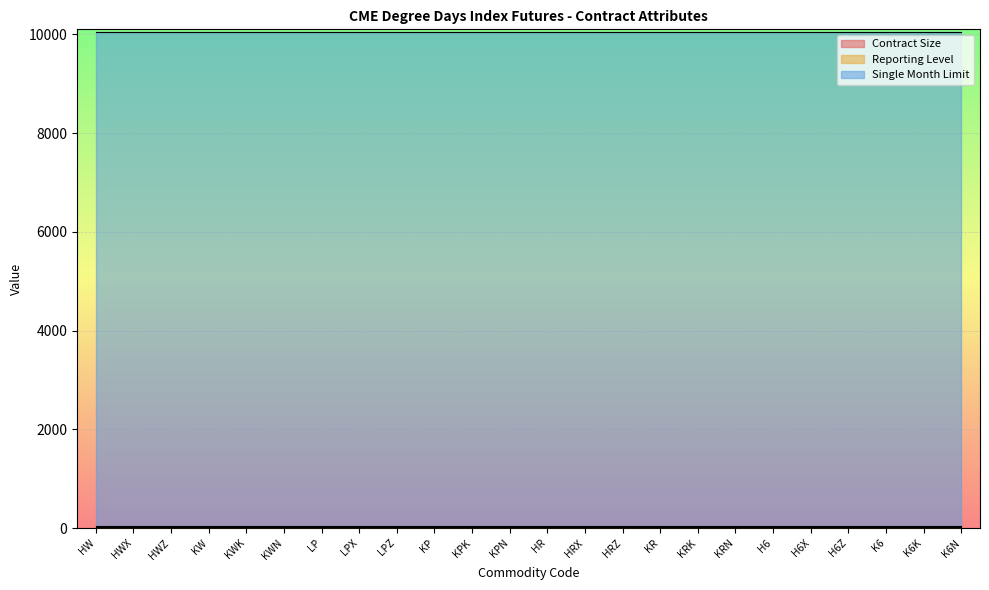

True or false: Contract Size has more than 1 interior local peaks.

False